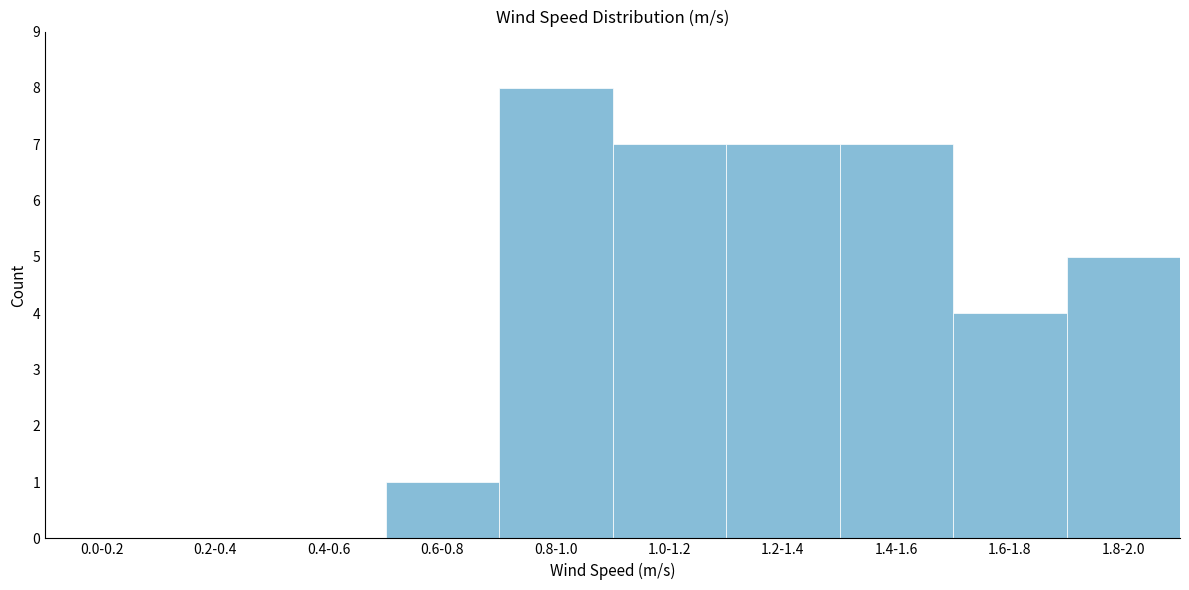

Reading right to left, extract all data points from this chart.

1.8-2.0=5	1.6-1.8=4	1.4-1.6=7	1.2-1.4=7	1.0-1.2=7	0.8-1.0=8	0.6-0.8=1	0.4-0.6=0	0.2-0.4=0	0.0-0.2=0